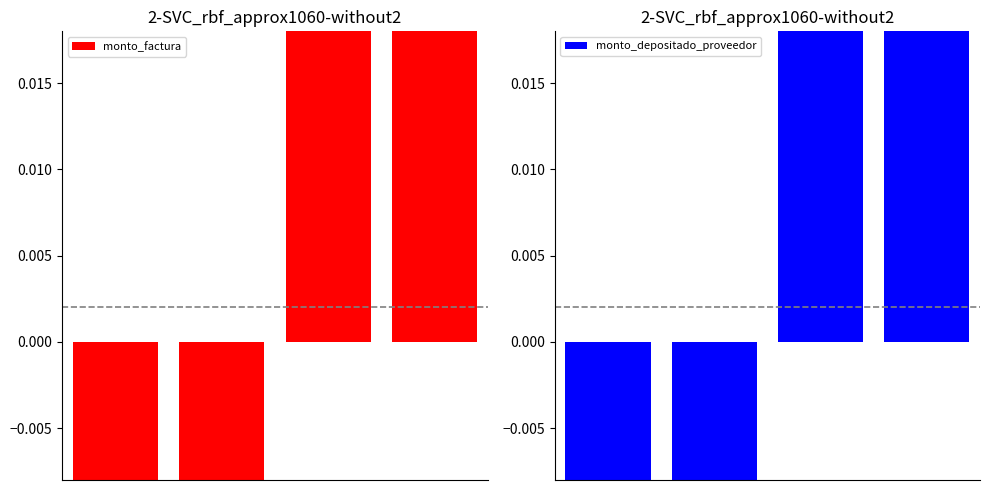

List the series in order of their peak value, lowest first.

monto_depositado_proveedor, monto_factura